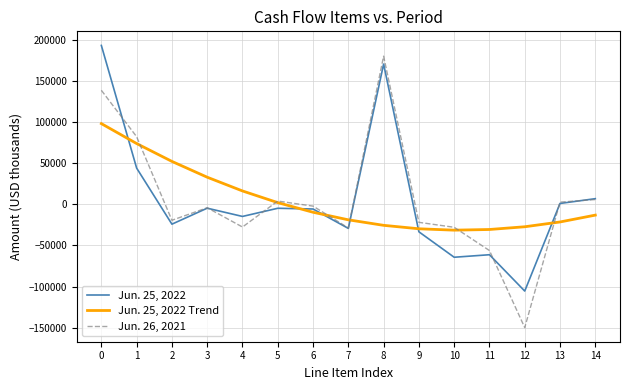

What is the greatest value displayed?

193865.0